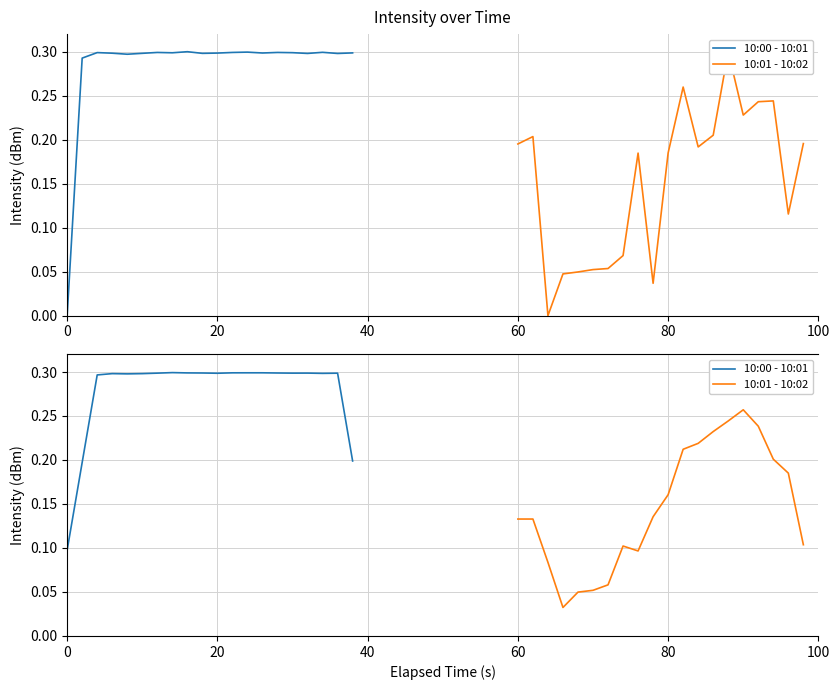

Which series has the widest spread of values?

10:01 - 10:02